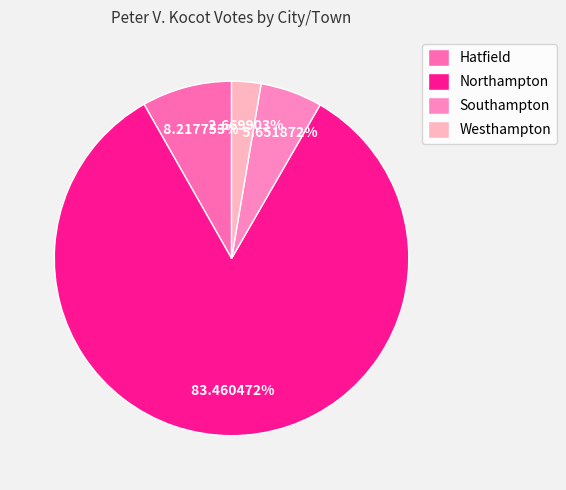

Rank the categories by value from lowest to highest.

Westhampton, Southampton, Hatfield, Northampton